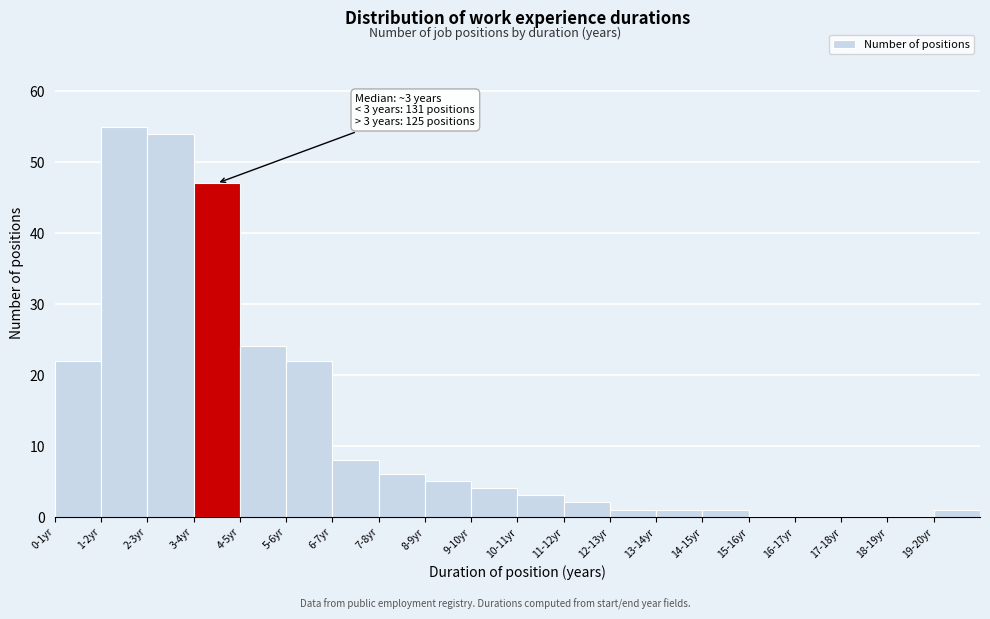

Reading left to right, what are all the values shown in this chart?

0-1yr=22	1-2yr=55	2-3yr=54	3-4yr=47	4-5yr=24	5-6yr=22	6-7yr=8	7-8yr=6	8-9yr=5	9-10yr=4	10-11yr=3	11-12yr=2	12-13yr=1	13-14yr=1	14-15yr=1	15-16yr=0	16-17yr=0	17-18yr=0	18-19yr=0	19-20yr=1